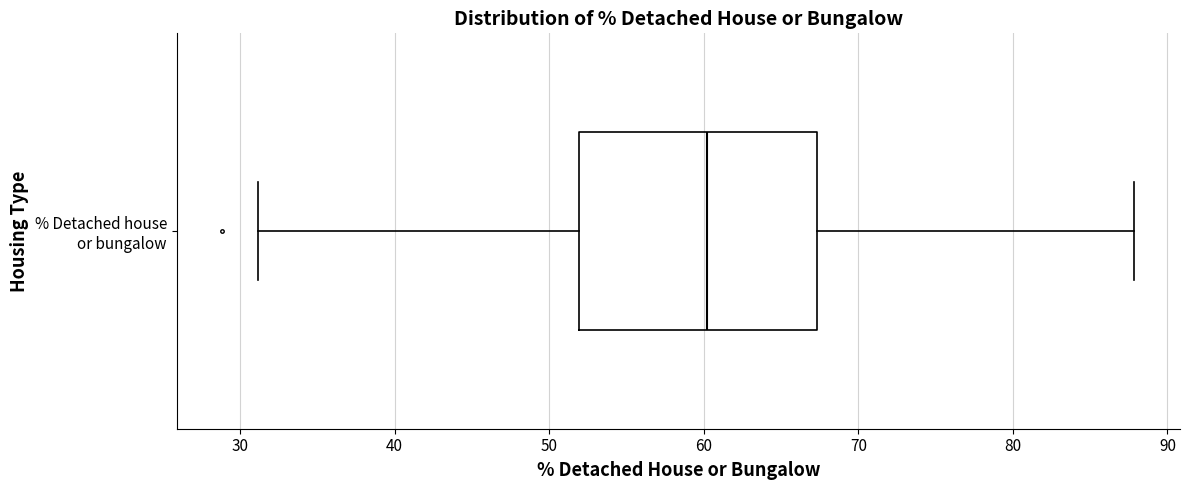

Transcribe this box plot: give where the median line is, the range the box spans, and where the two whiskers end, as read against the x-axis. The values are not printed on the chart, so give them approximately, as read against the axis.

median 60, box 52 to 67, whiskers 31 to 88